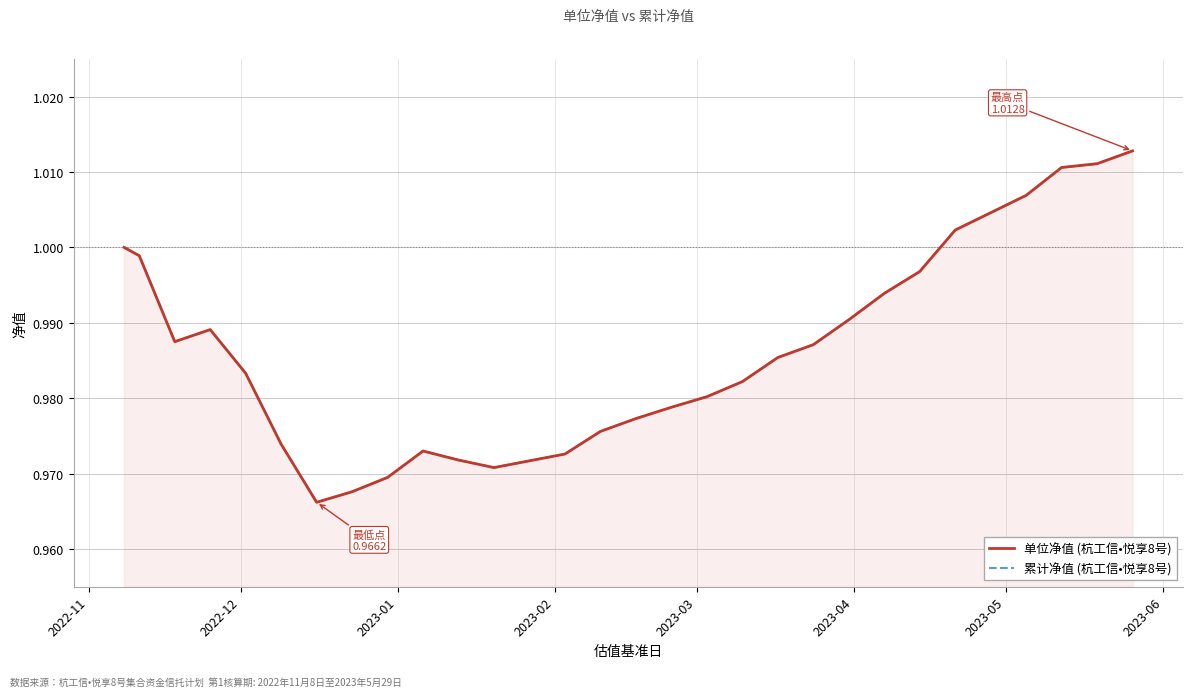

Does the chart display data point markers on the line(s)?

No